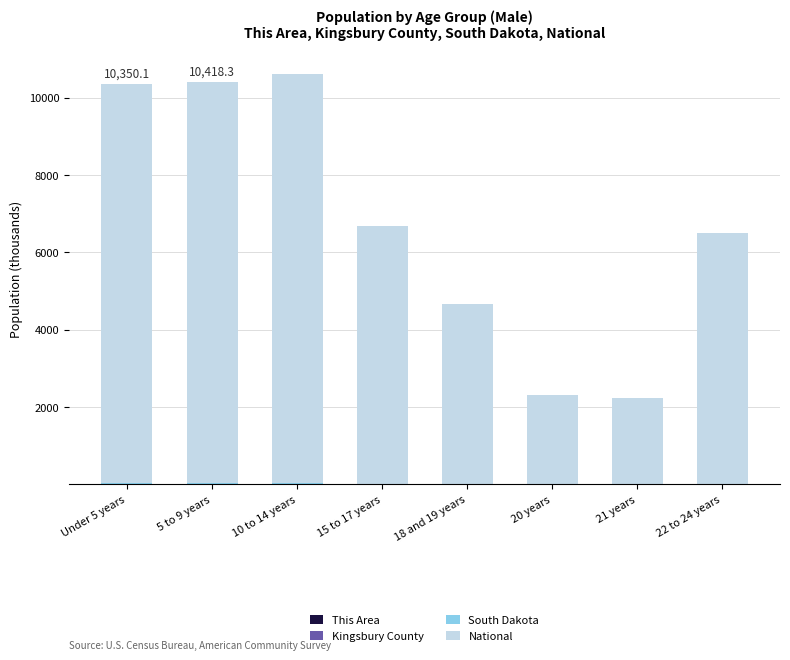

Where is Kingsbury County nearest to the value 0?

20 years